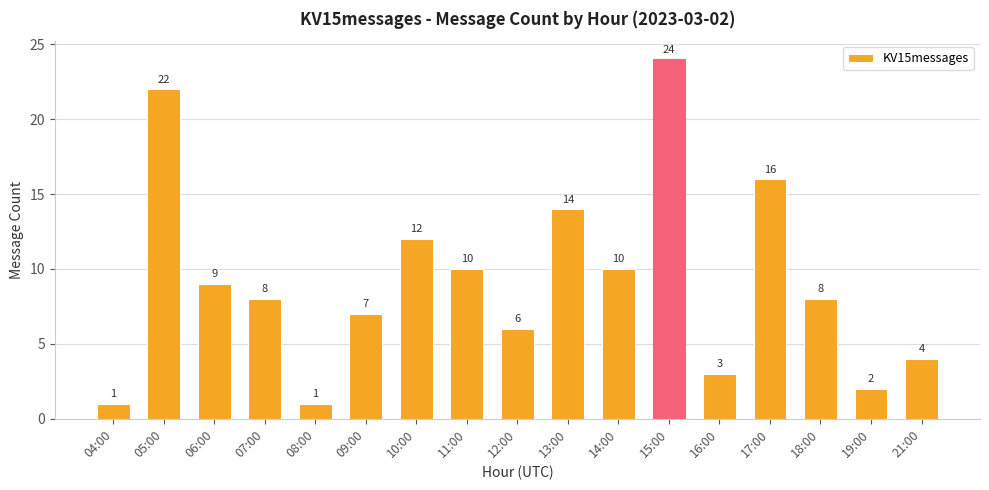

Does the chart contain stacked bars?

No